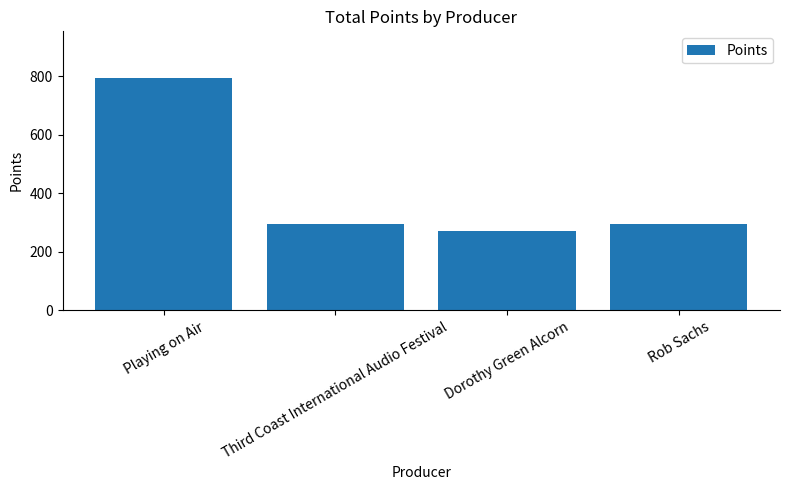

How many bars are there in total?

4